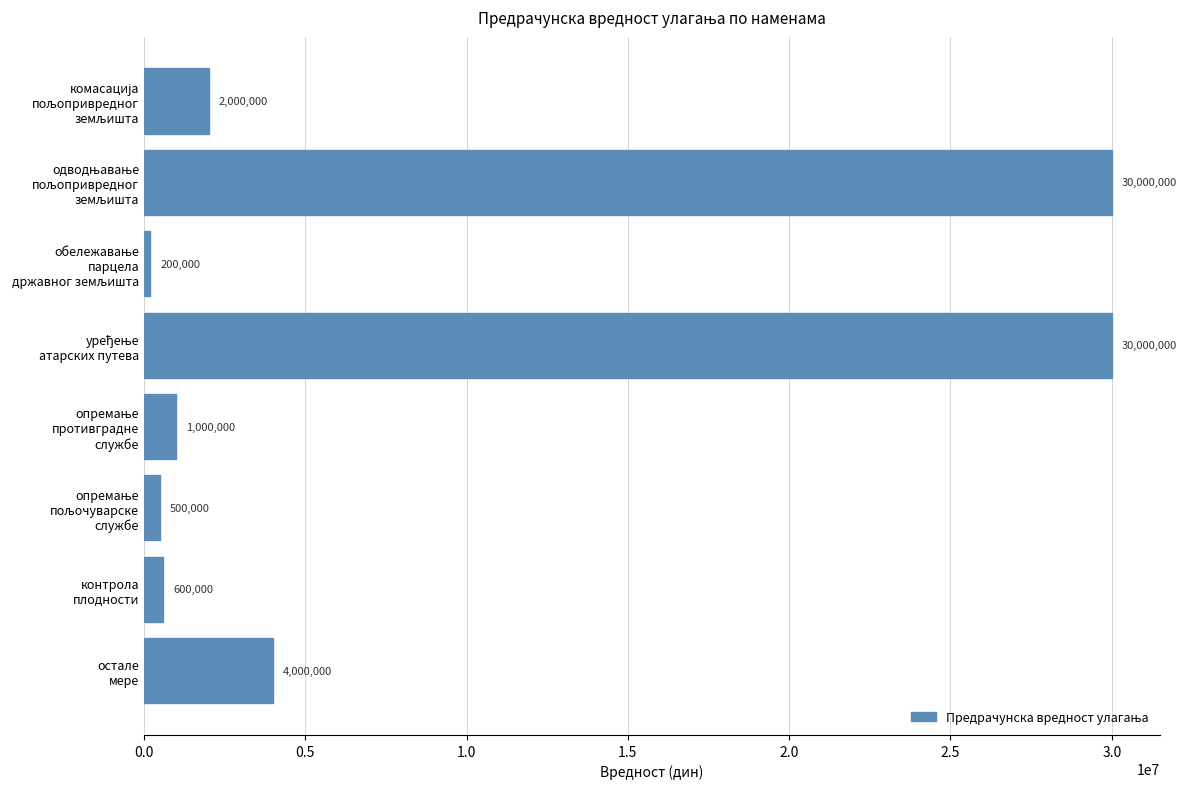

Does the chart contain stacked bars?

No